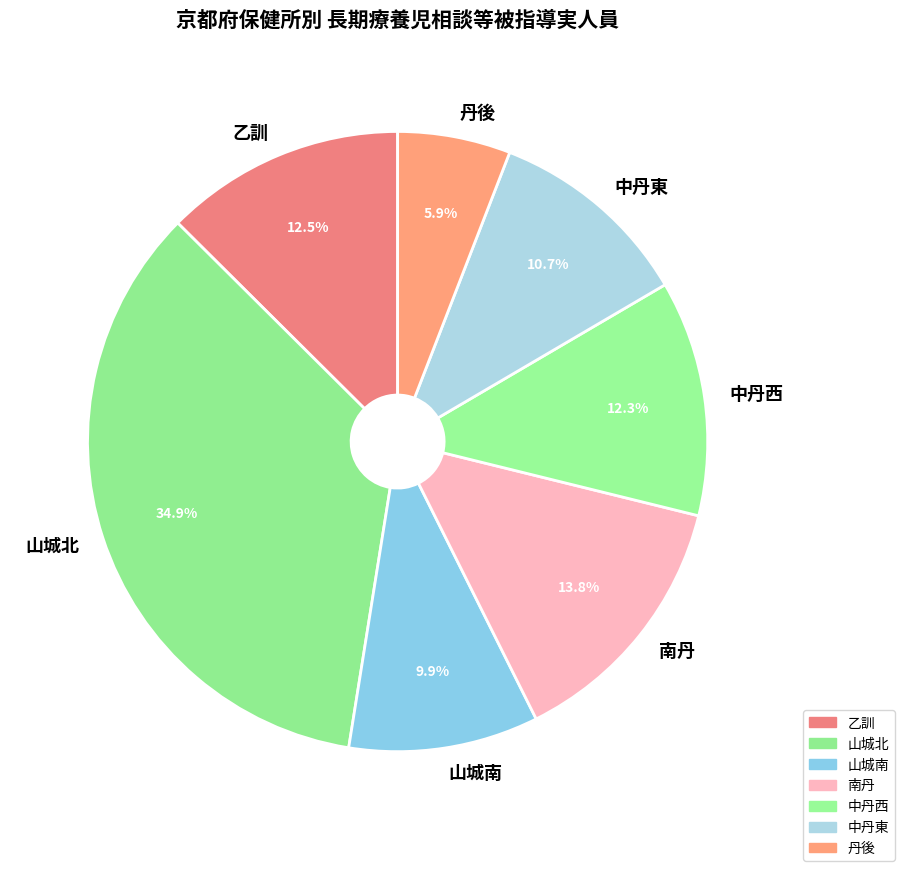

Is it true that 南丹 is 14% of the pie?

True